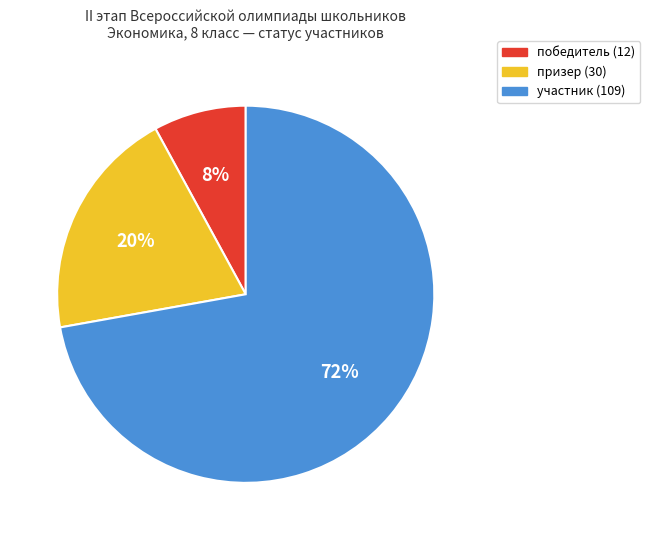

How many slices are in this pie chart?

3